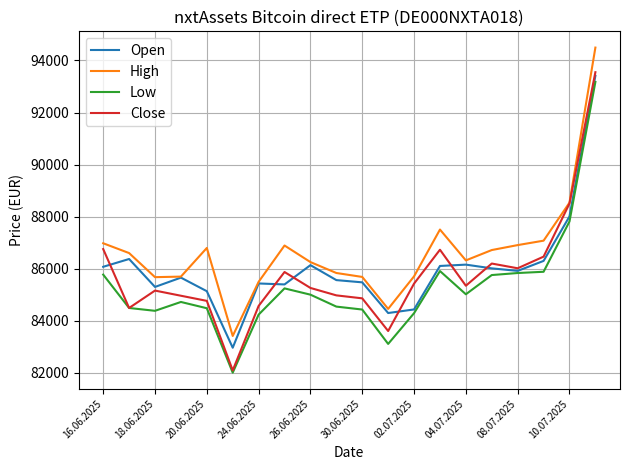

Rank the series by their average value, from lowest to highest.

Low, Close, Open, High